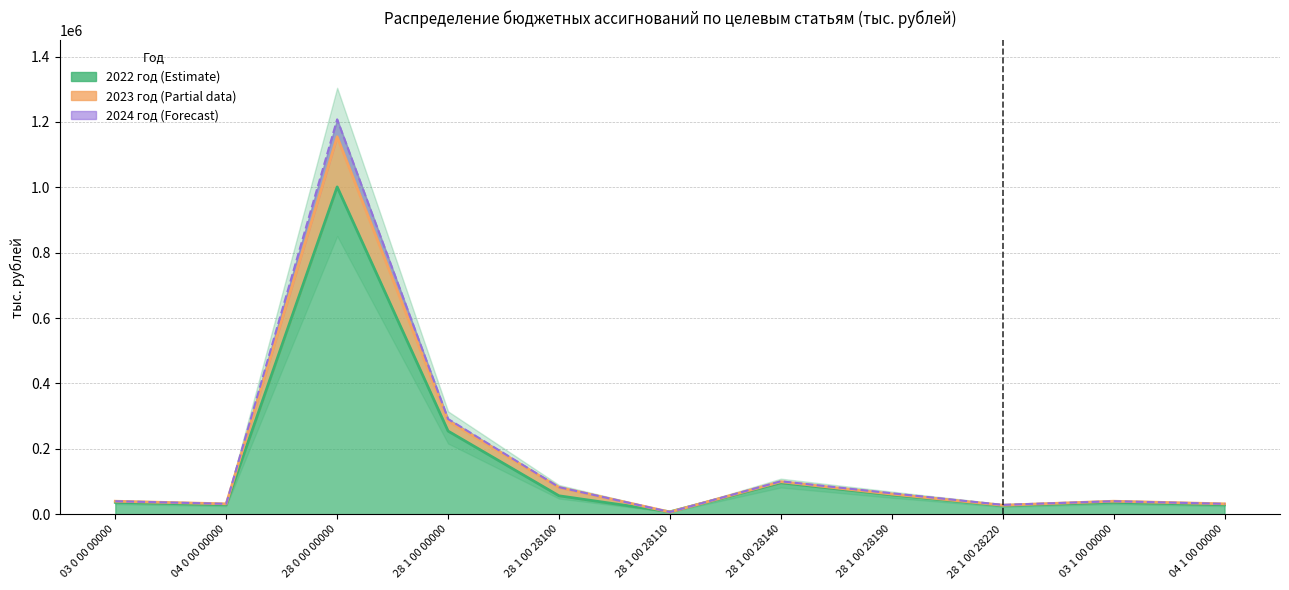

True or false: 2023 год has a value of 27533.0 at 28 1 00 28220.

True